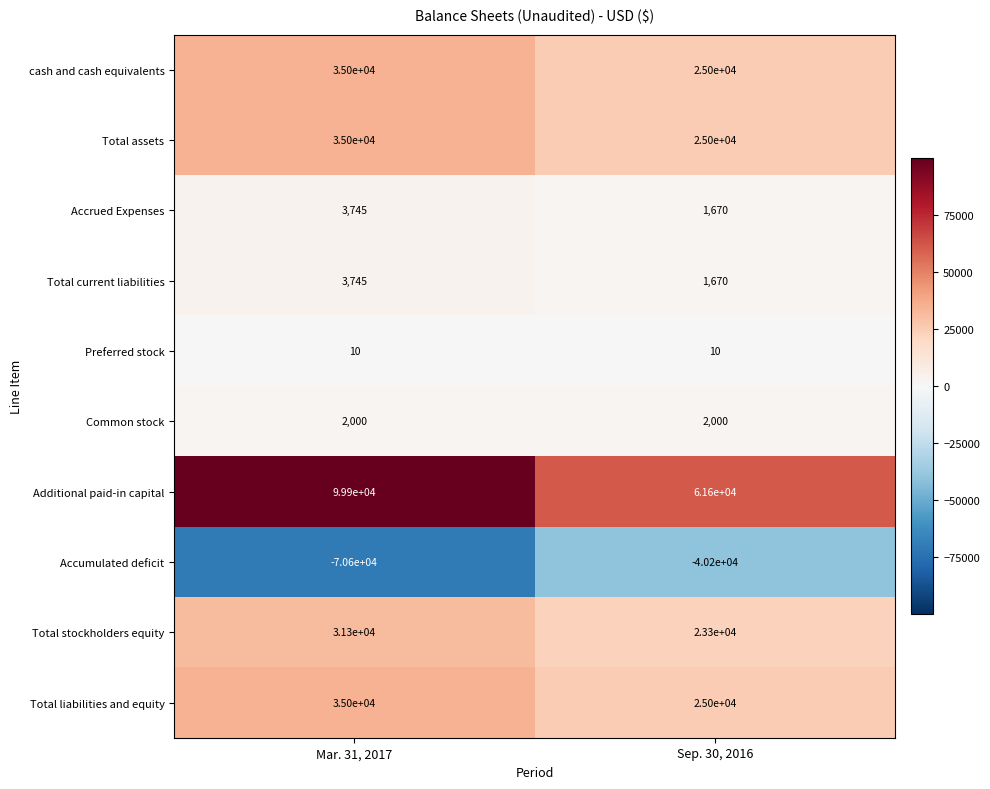

True or false: Total liabilities and equity has a value of 25000 at Sep. 30, 2016.

True